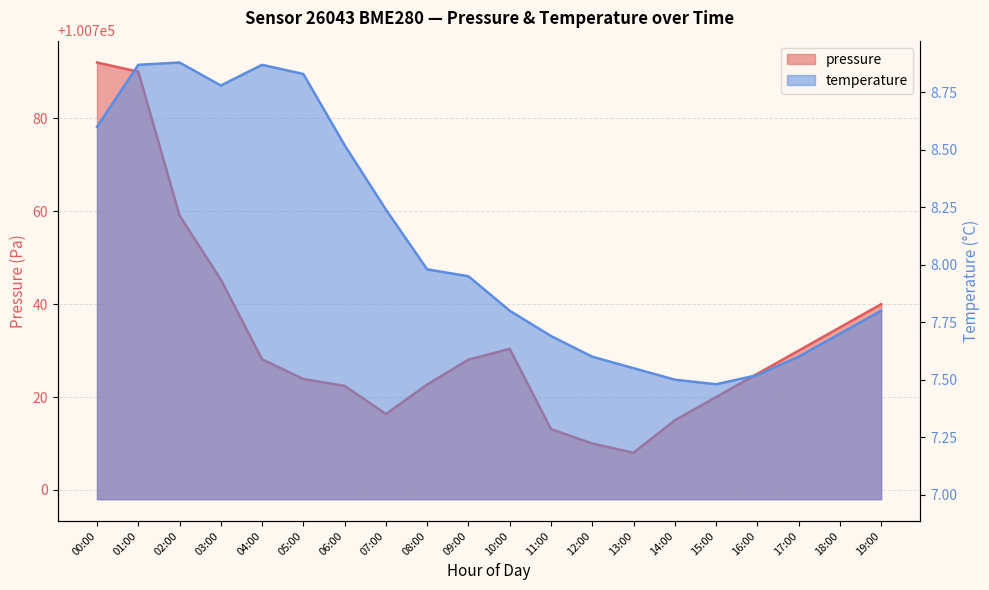

What is the difference between the pressure values at 15:00 and 06:00?

2.4